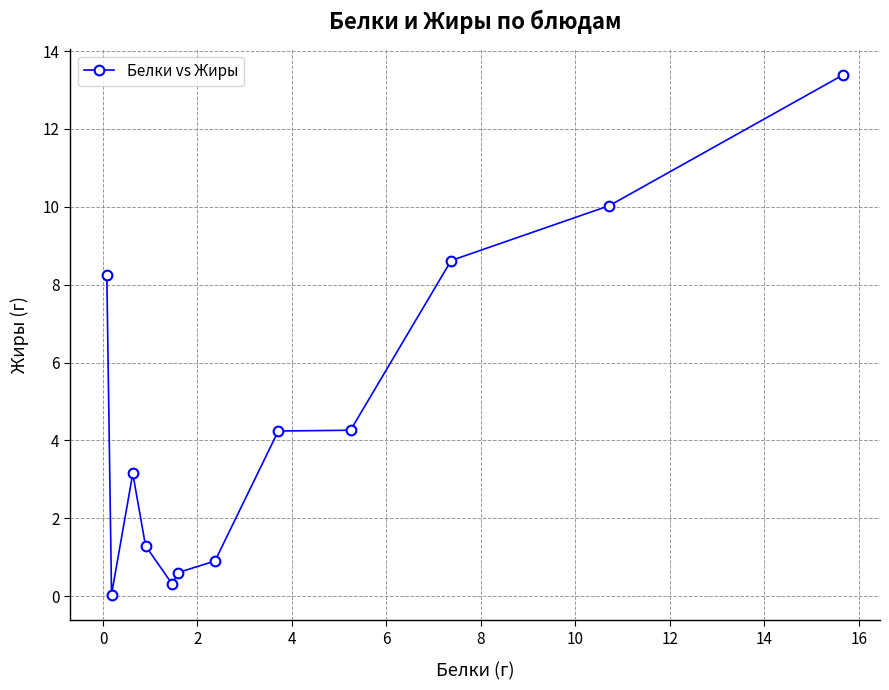

What is the value of the 6th point from the left?

0.6